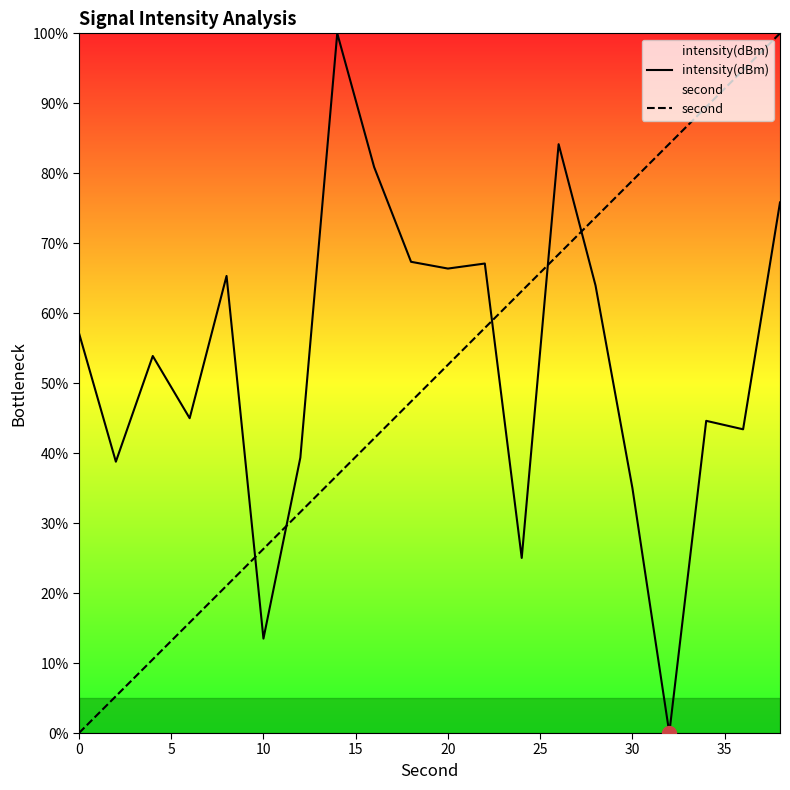

What is the difference between the maximum and minimum values in the second series?

100.0